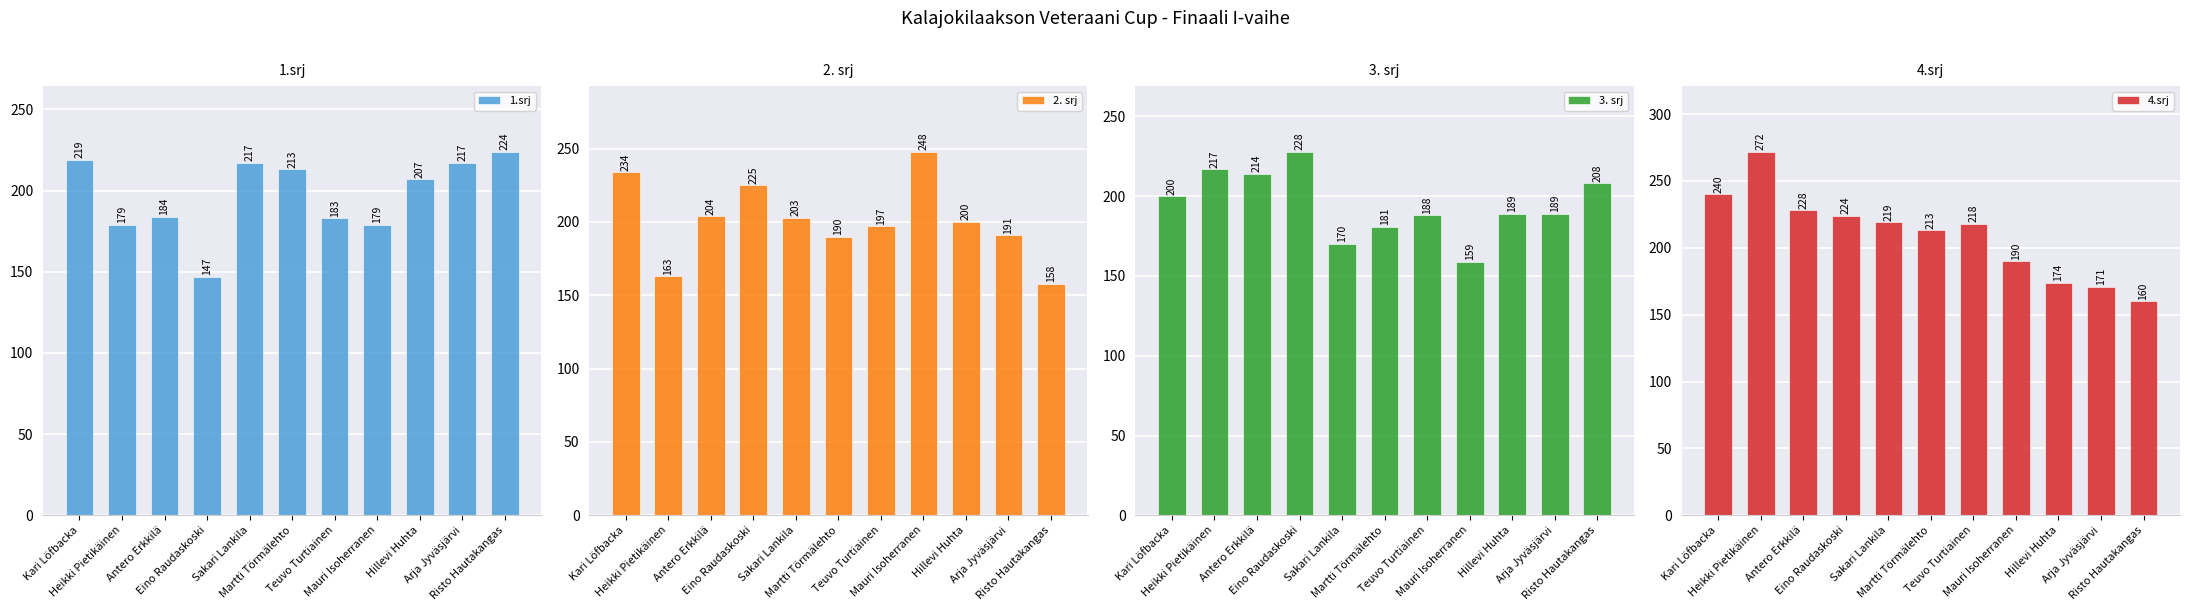

Between Antero Erkkilä and Mauri Isoherranen, which series saw the biggest shift?

3. srj